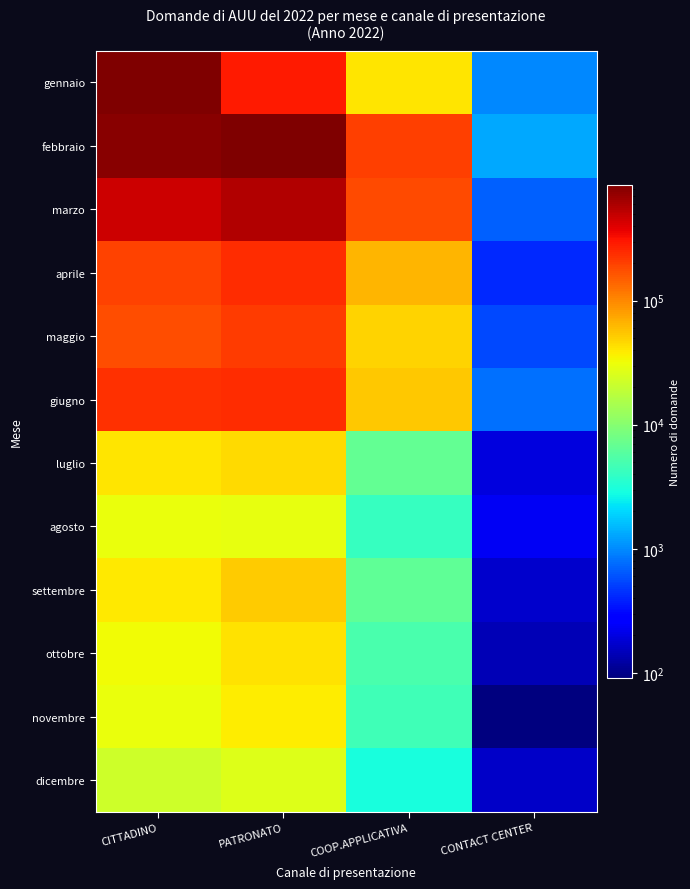

How many distinct data groups are displayed?

12